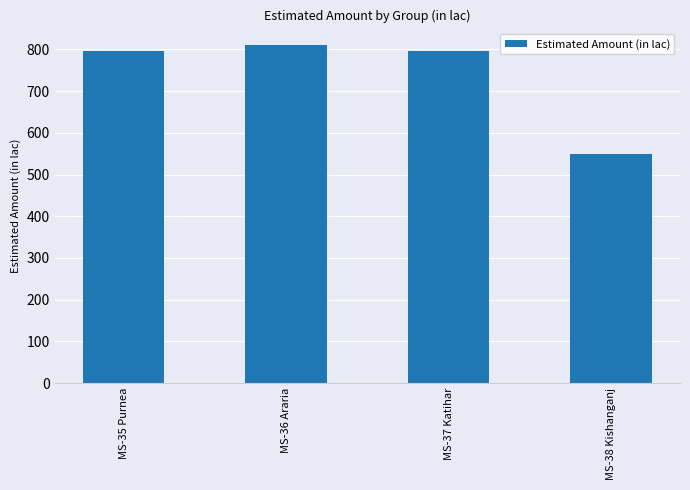

The value at MS-38 Kishanganj is 907.1. True or false?

False